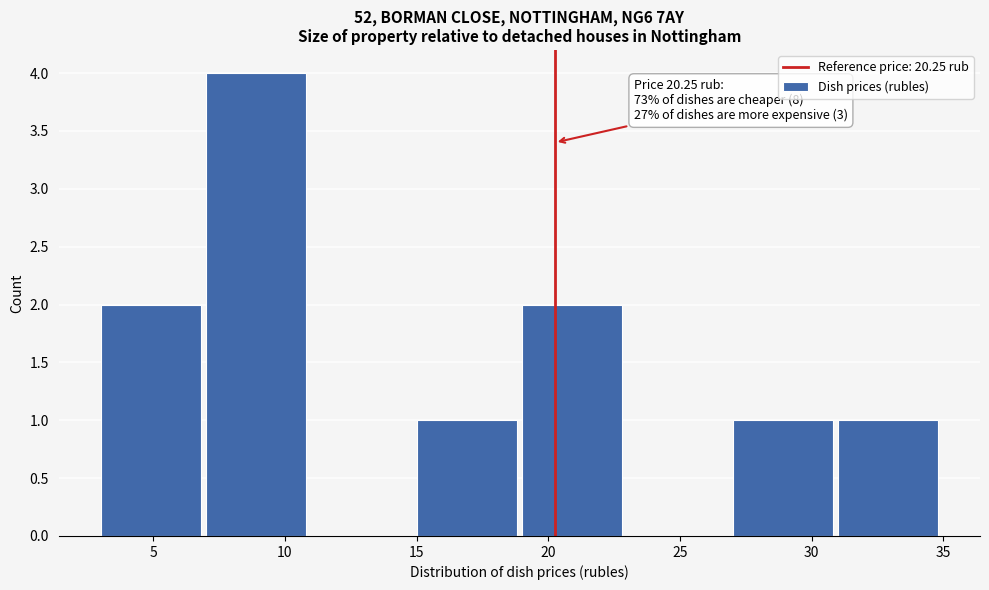

Over which range of the x-axis is the bar tallest?

7 to 11